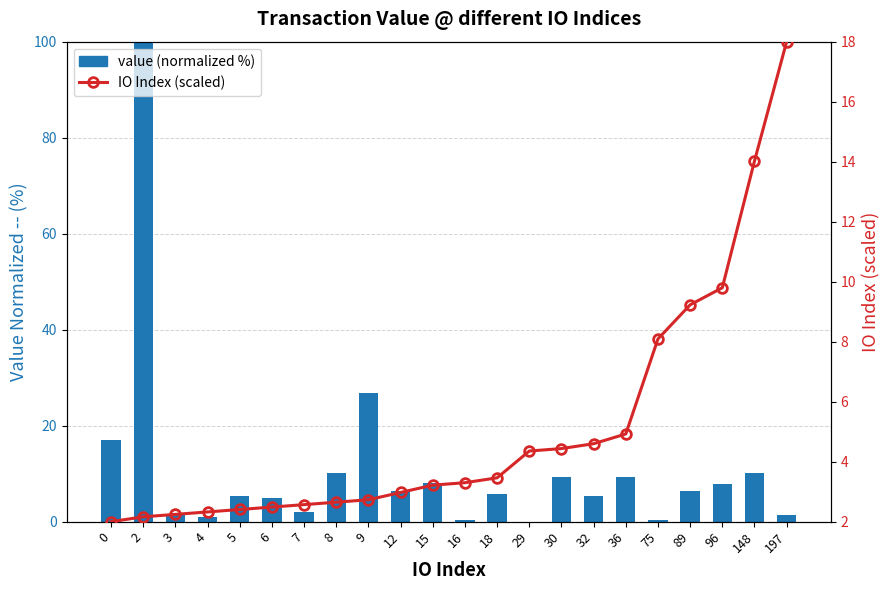

How many groups of bars are there?

22